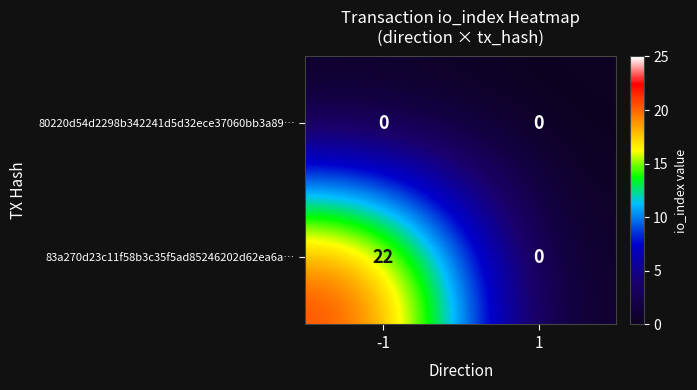

Which series has the largest range (max minus min)?

83a270d23c11f58b3c35f5ad85246202d62ea6a…